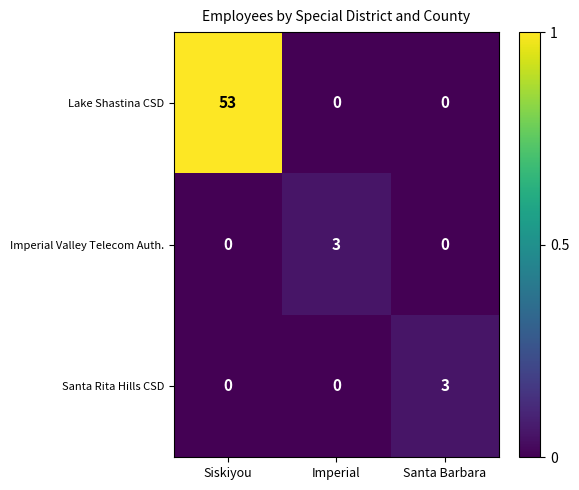

Which series changed the most between Siskiyou and Santa Barbara?

Lake Shastina CSD